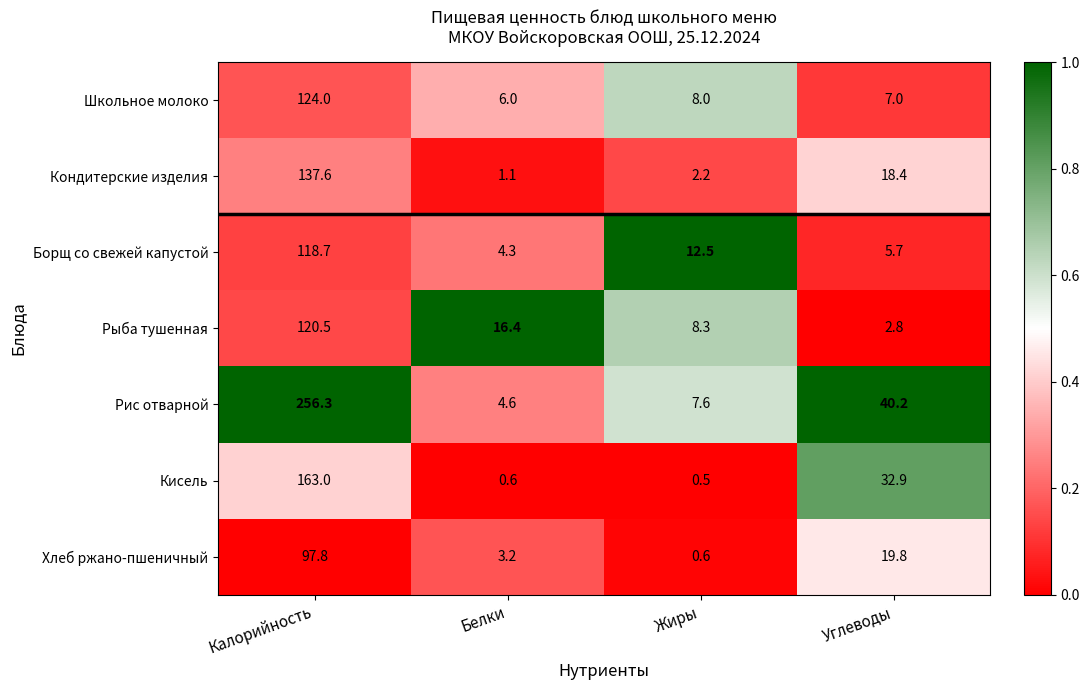

What is the minimum value shown in the chart?

0.5